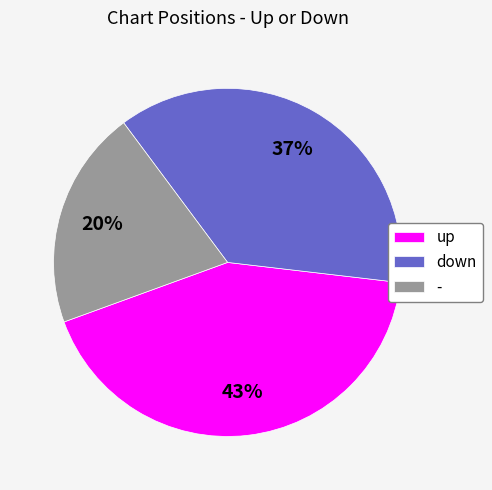

Is there a majority slice in this chart?

No